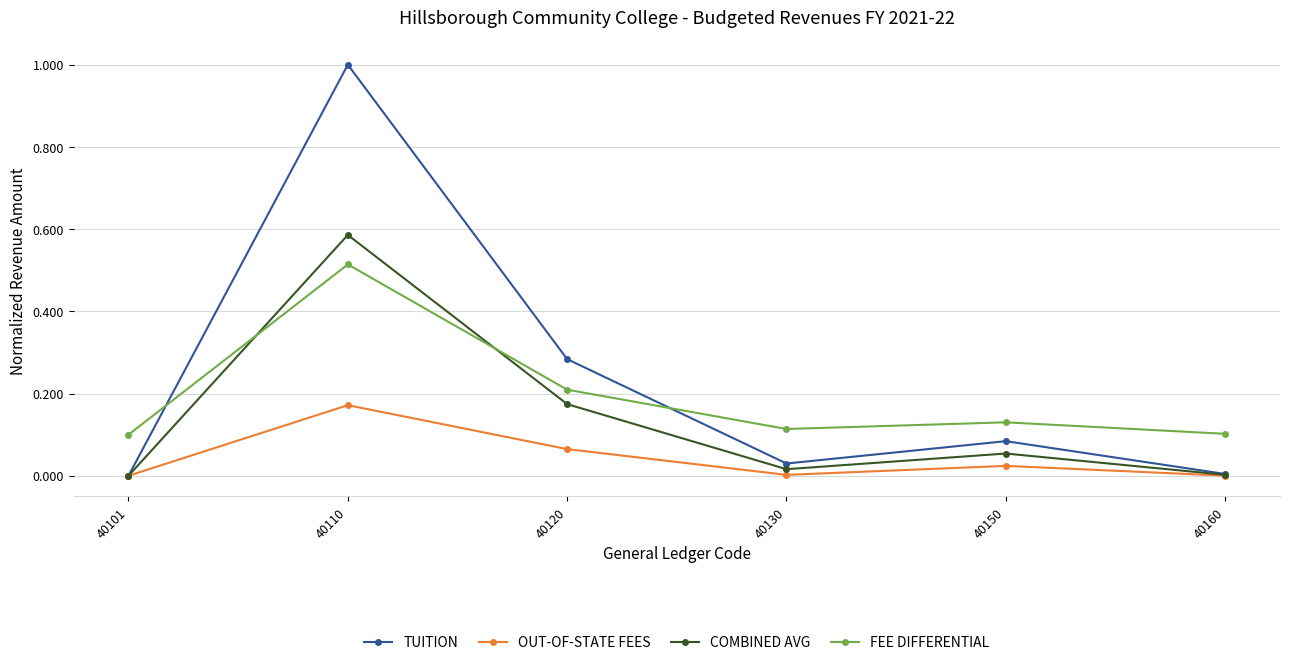

What is the difference between the maximum and minimum values in the TUITION series?

1.0